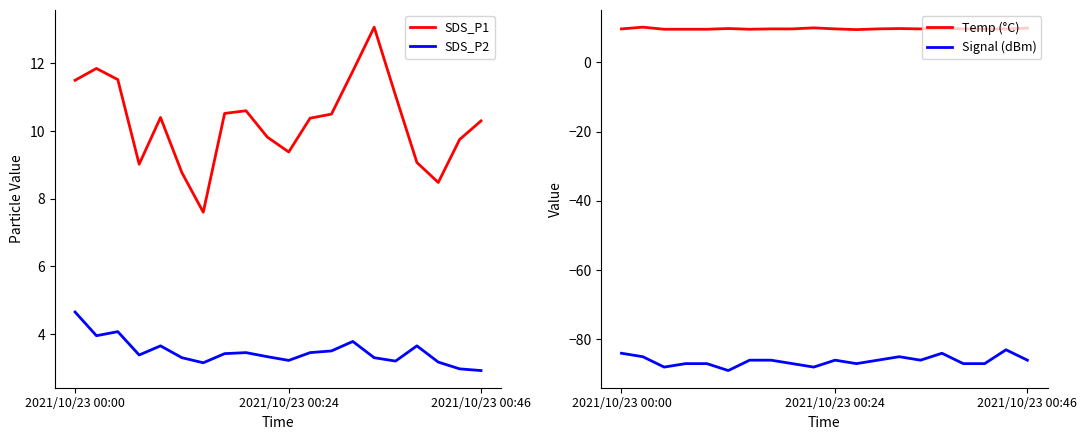

True or false: Signal (dBm) and Temp (°C) cross at least once.

False